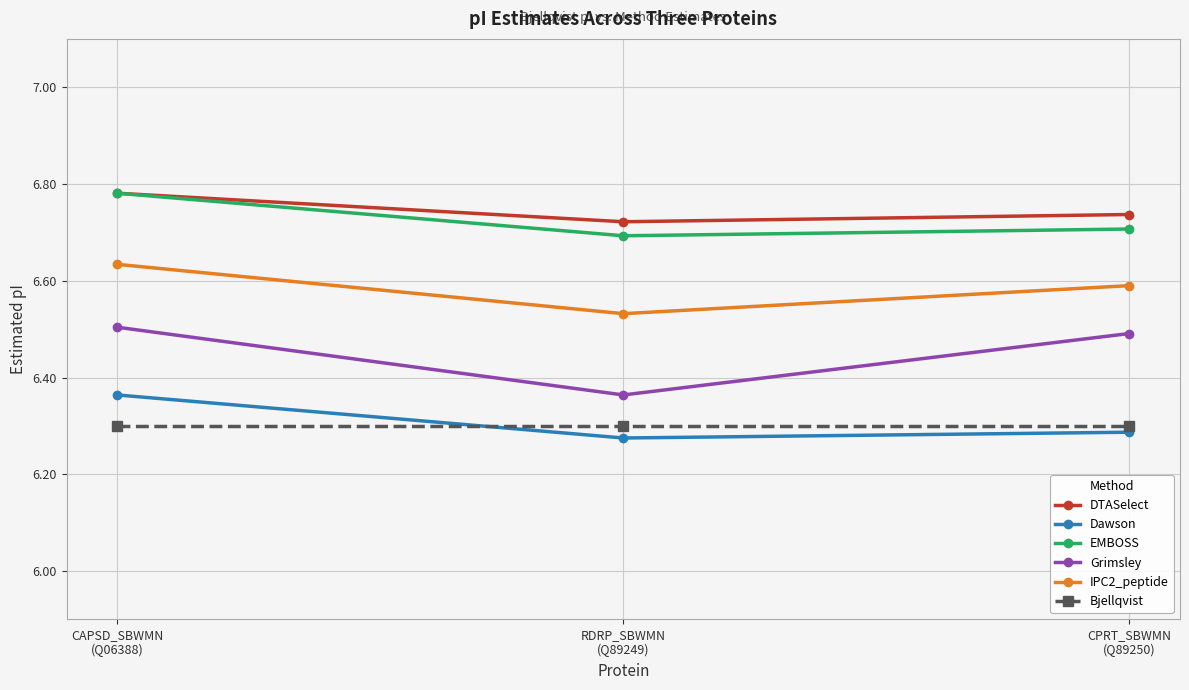

At how many categories does at least one series exceed 6?

3